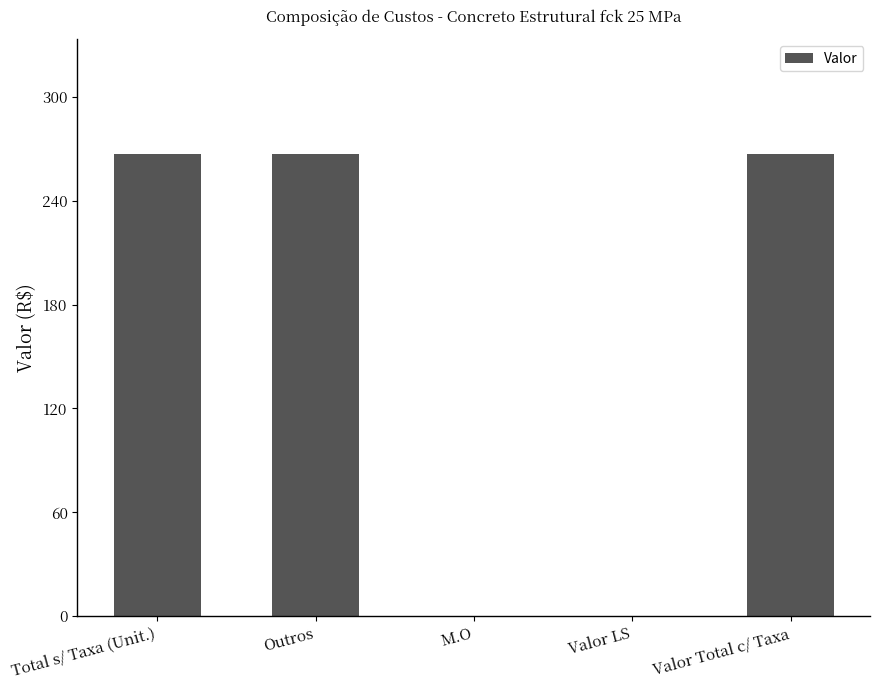

Reading left to right, extract all data points from this chart.

Total s/ Taxa (Unit.)=266.8	Outros=266.8	M.O=0.0	Valor LS=0.0	Valor Total c/ Taxa=266.8